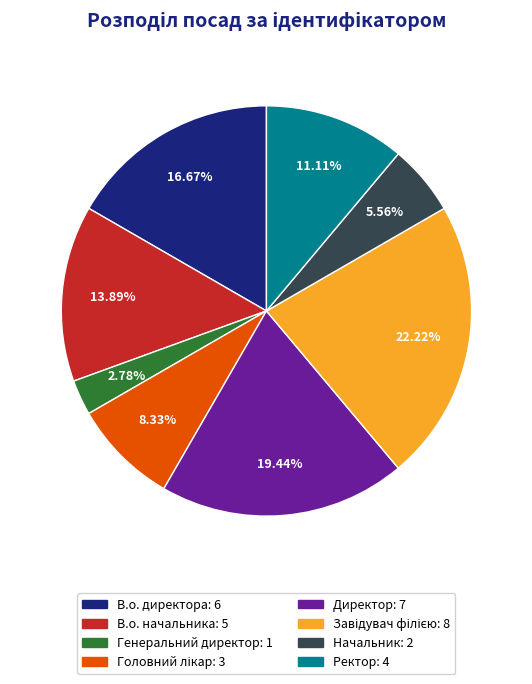

Which slice is the smallest?

Генеральний директор